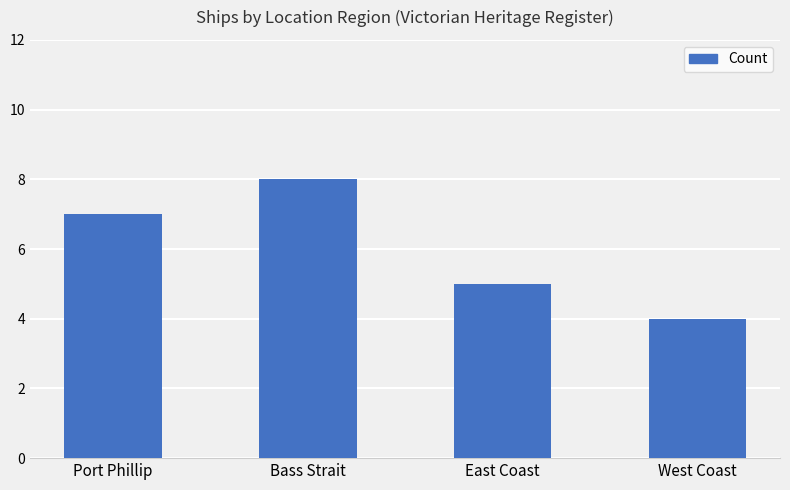

Does the chart contain stacked bars?

No